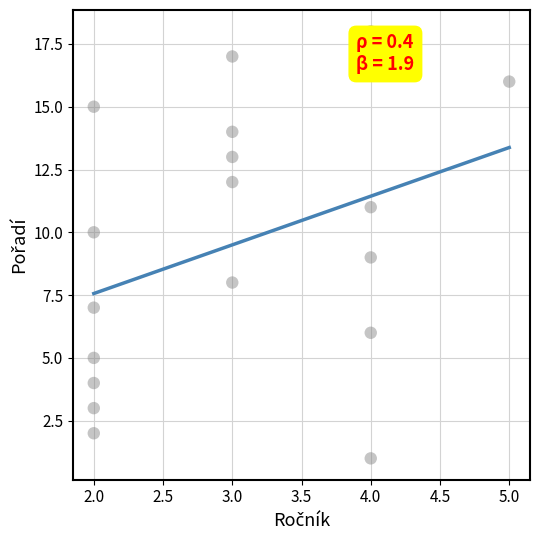

What is the range of X values (max minus min)?

3